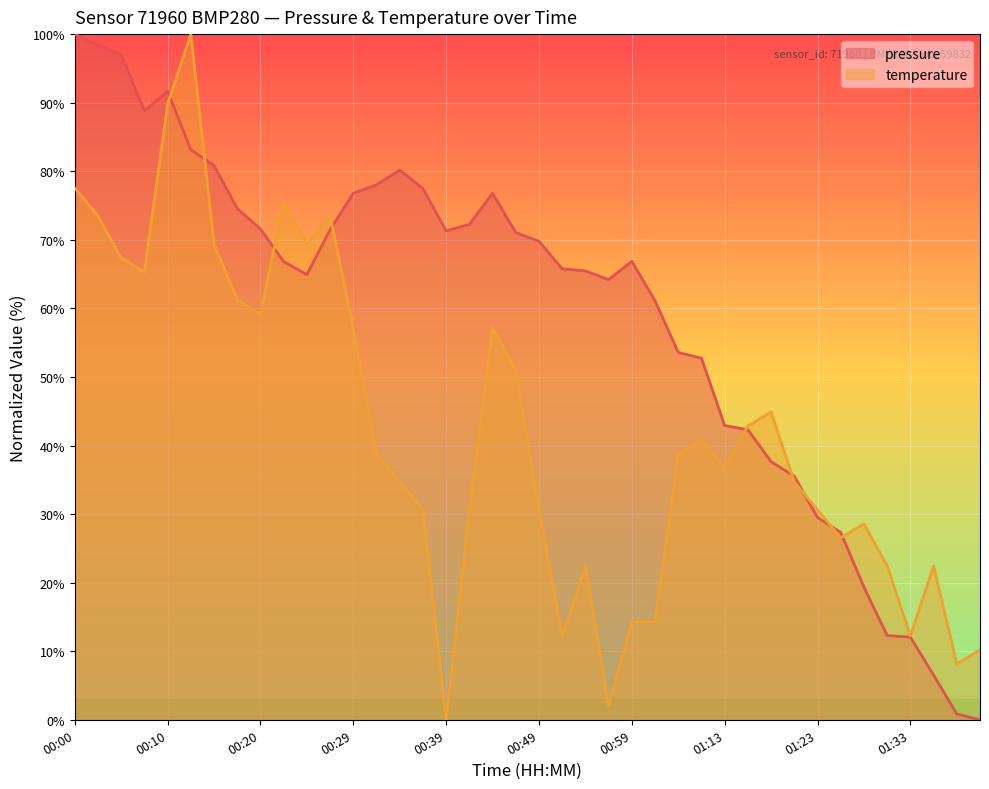

How many data points in temperature are less than 38?

20